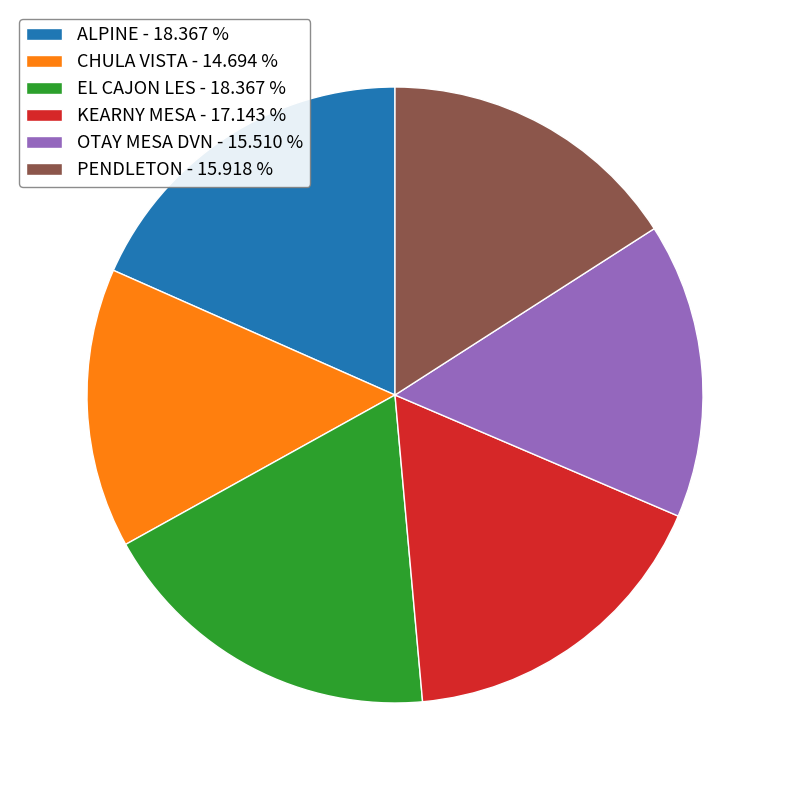

Combined, do PENDLETON - 15.918 % and KEARNY MESA - 17.143 % account for over 50%?

No